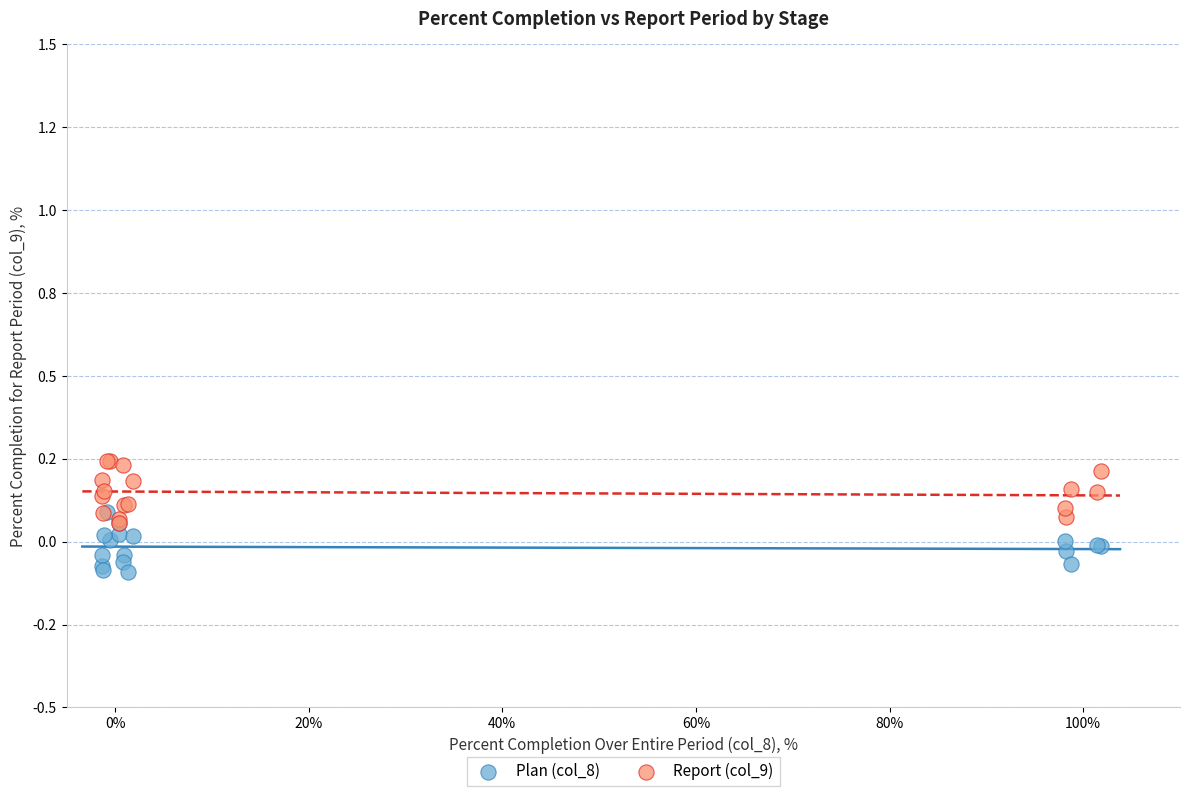

What are all the series names shown in the legend?

Plan (col_8), Report (col_9)